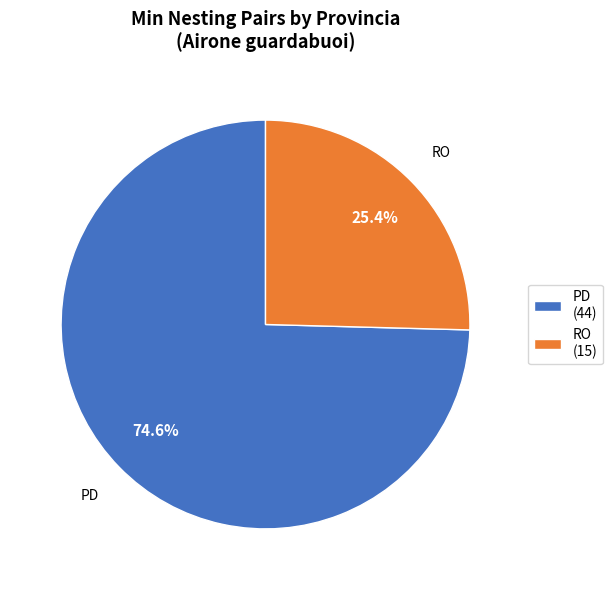

What is the total percentage of PD (44) and RO (15)?

100.0%